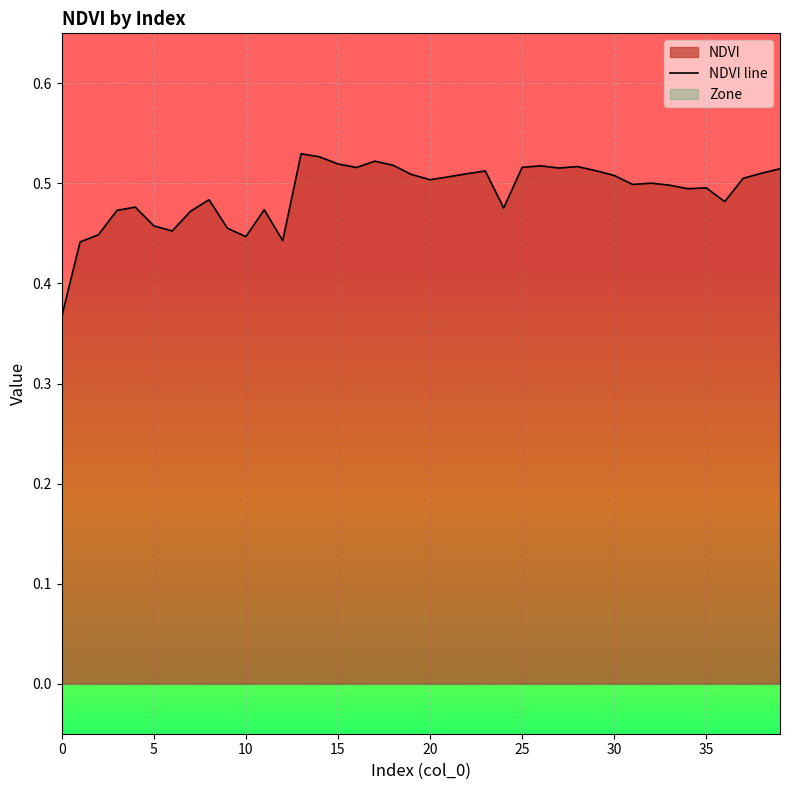

Count the number of categories in the chart.

40